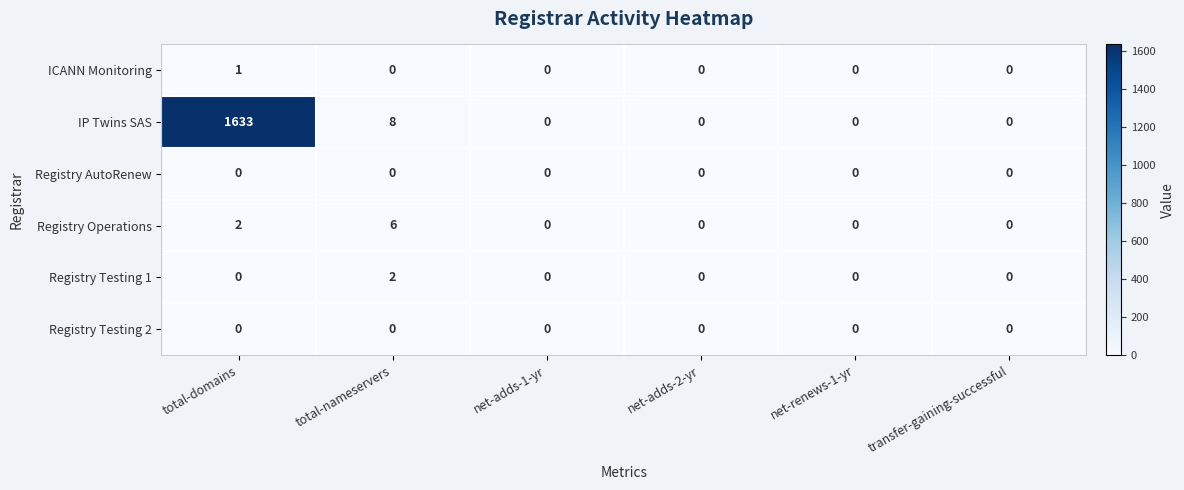

What is the maximum value shown in the chart?

1633